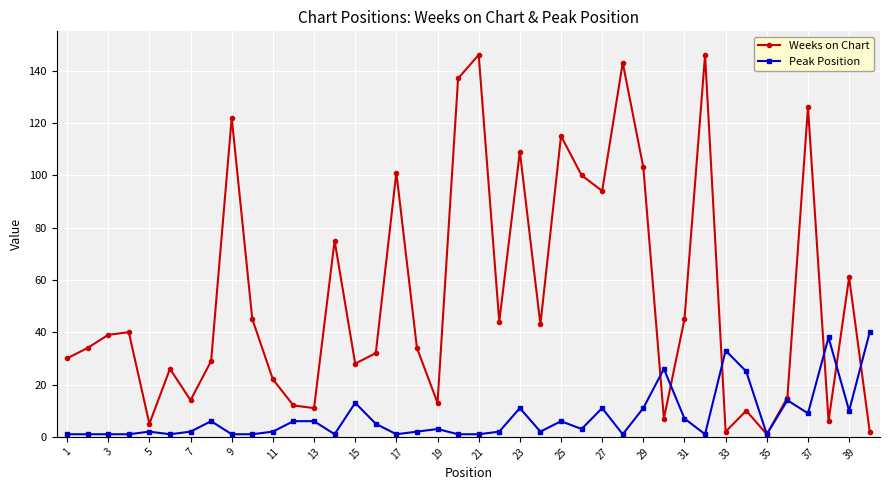

At how many categories does at least one series exceed 95?

11